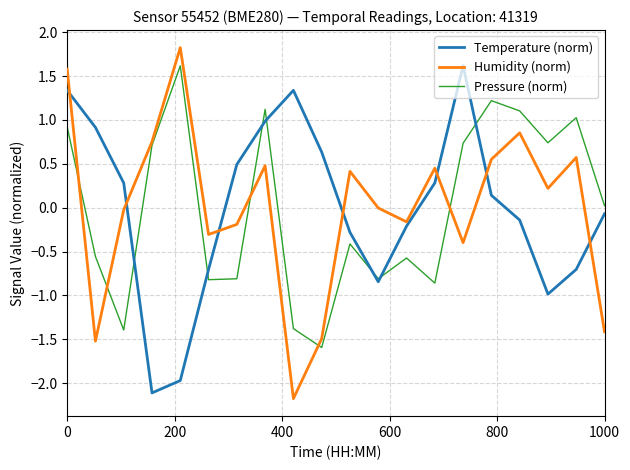

What is the difference between the maximum and minimum values in the Temperature (norm) series?

3.7